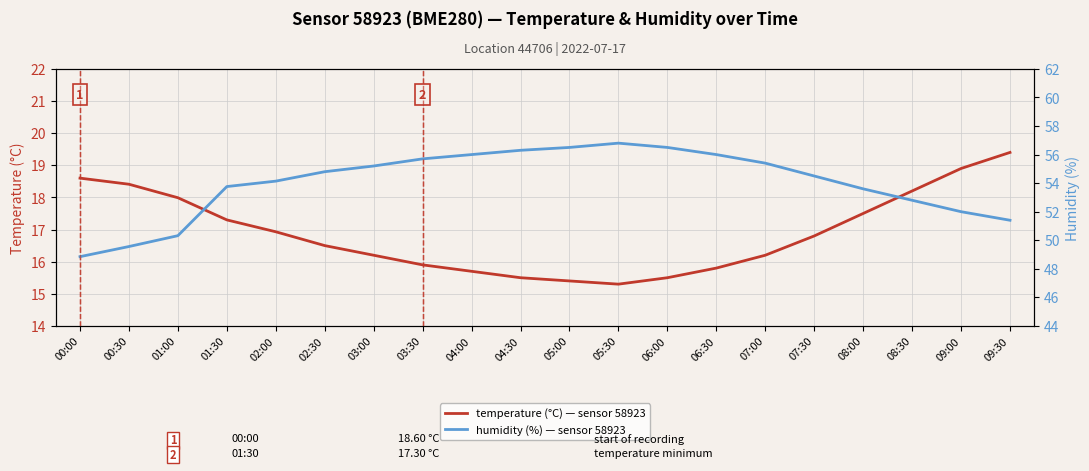

What is the greatest value displayed?

56.8